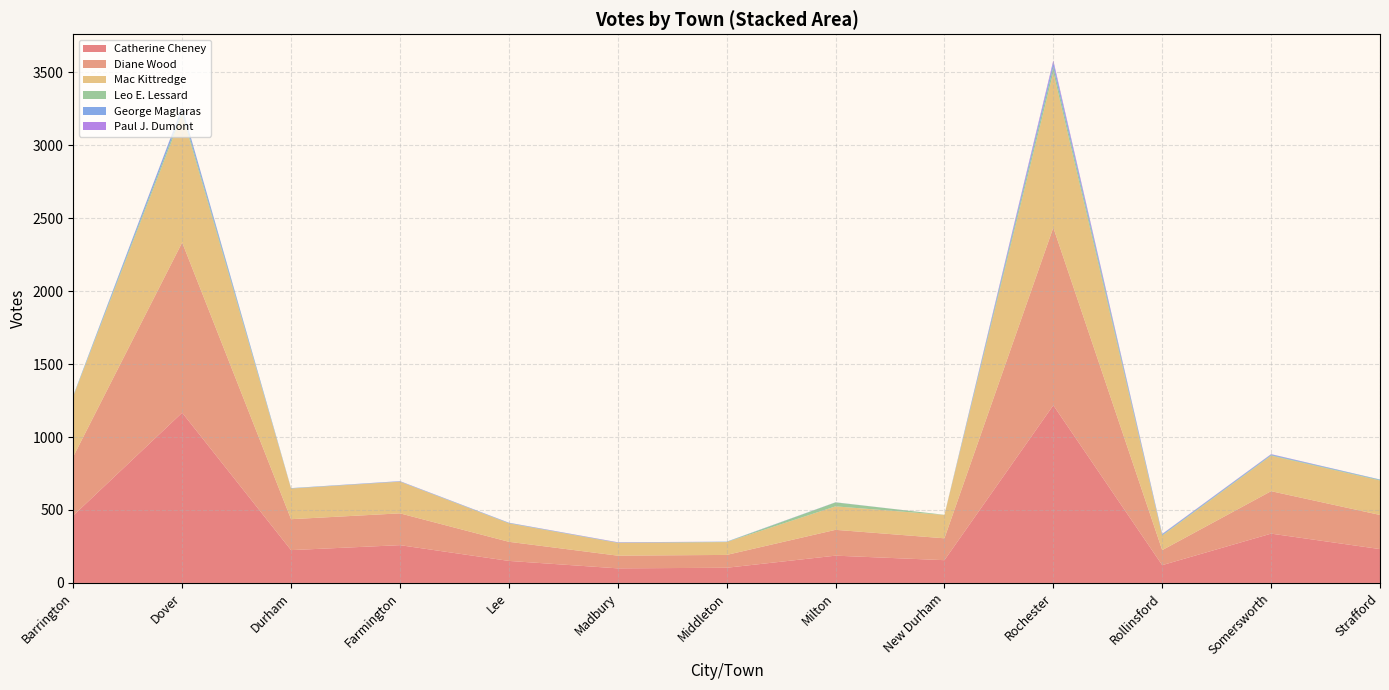

Reading left to right, transcribe all the data shown in this chart.

Diane Wood: 404	1167	212	218	131	87	88	177	150	1218	103	291	234
Mac Kittredge: 413	879	210	217	126	87	88	161	160	1065	99	243	236
George Maglaras: 3	26	2	2	2	1	2	1	0	29	6	5	3
Leo E. Lessard: 3	21	1	1	2	2	1	27	1	36	4	4	4
Paul J. Dumont: 0	3	0	1	1	2	0	0	0	16	2	2	0
Catherine Cheney: 462	1167	225	259	151	100	104	187	156	1218	122	338	232